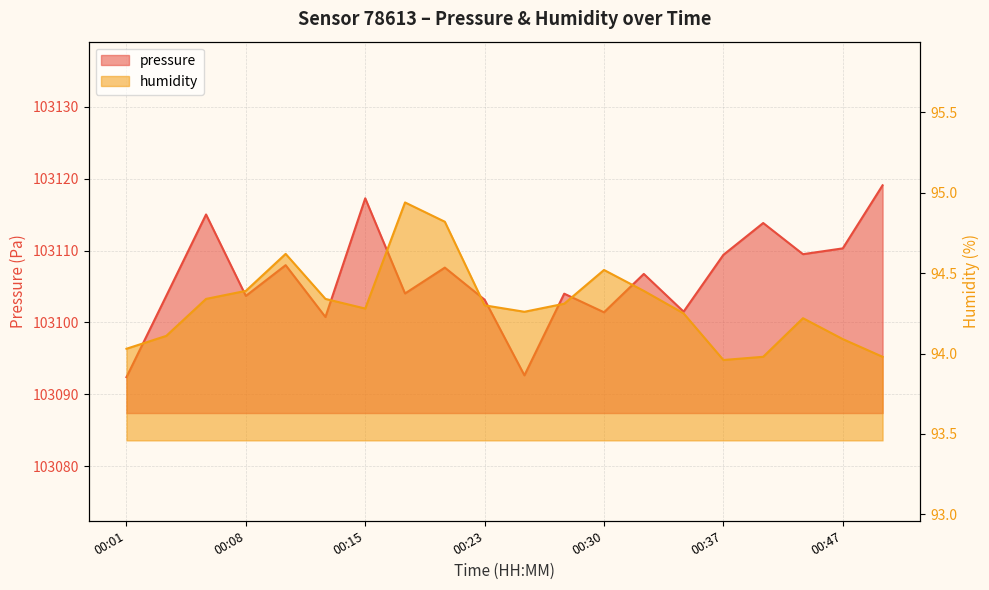

At 00:06, list the series in order from smallest to largest.

humidity, pressure